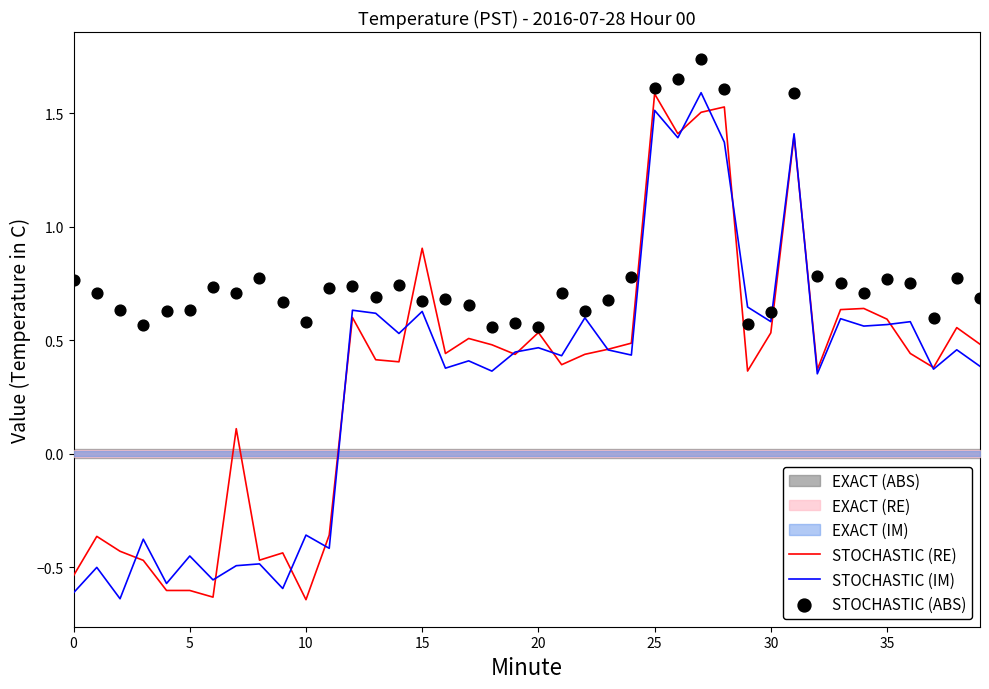

Which series has the widest spread of Y values?

STOCHASTIC (IM)